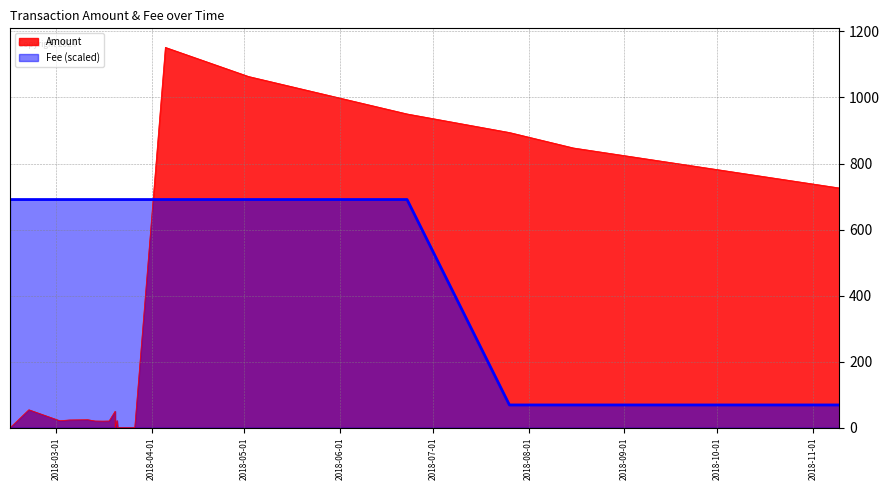

At which label does Amount first exceed 23?

2018-02-20 06:40:00